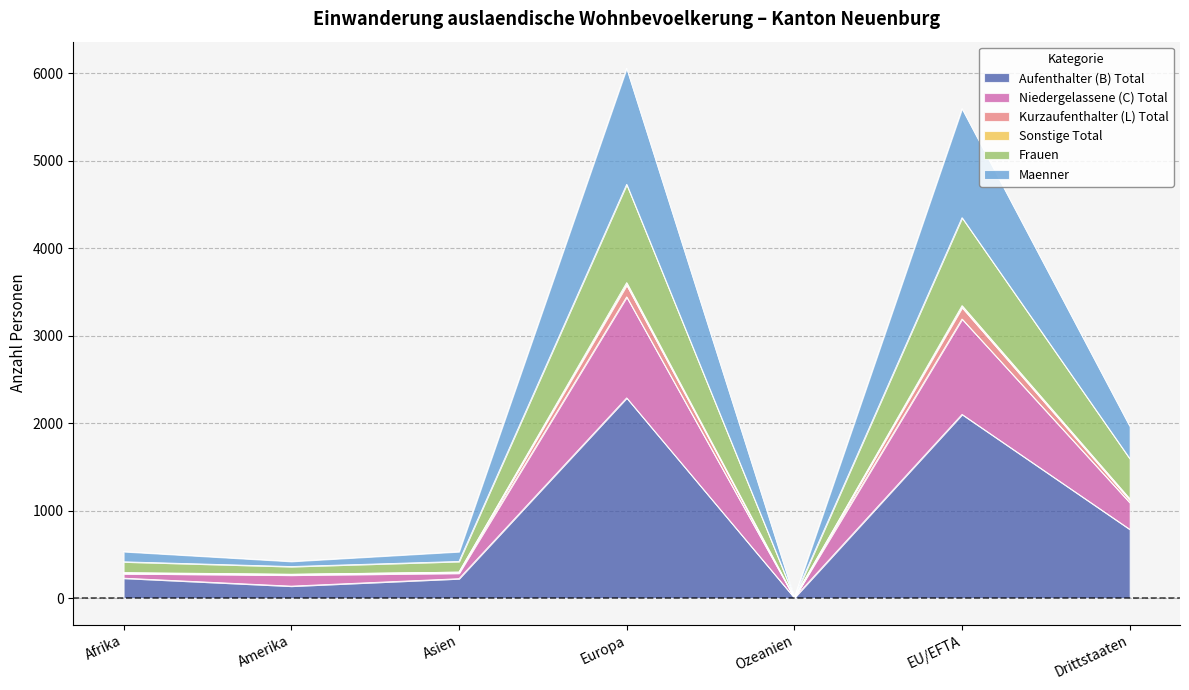

The Frauen series shows 415 at Afrika. True or false?

True